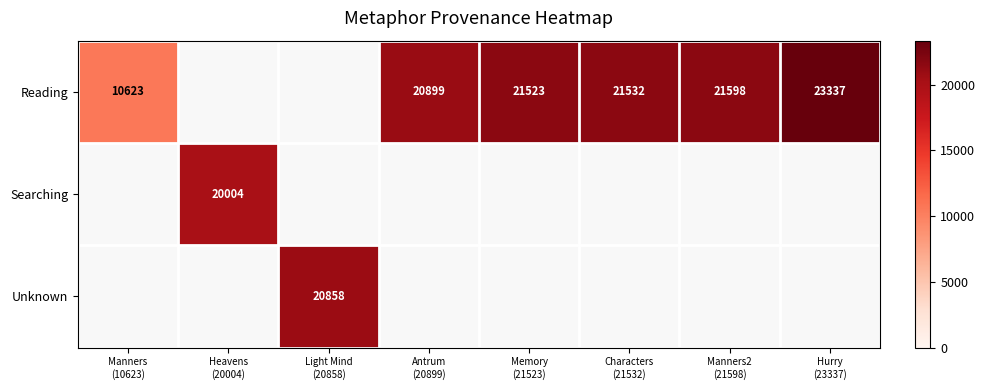

At Manners2 (21598), list the series in order from smallest to largest.

Reading, Searching, Unknown